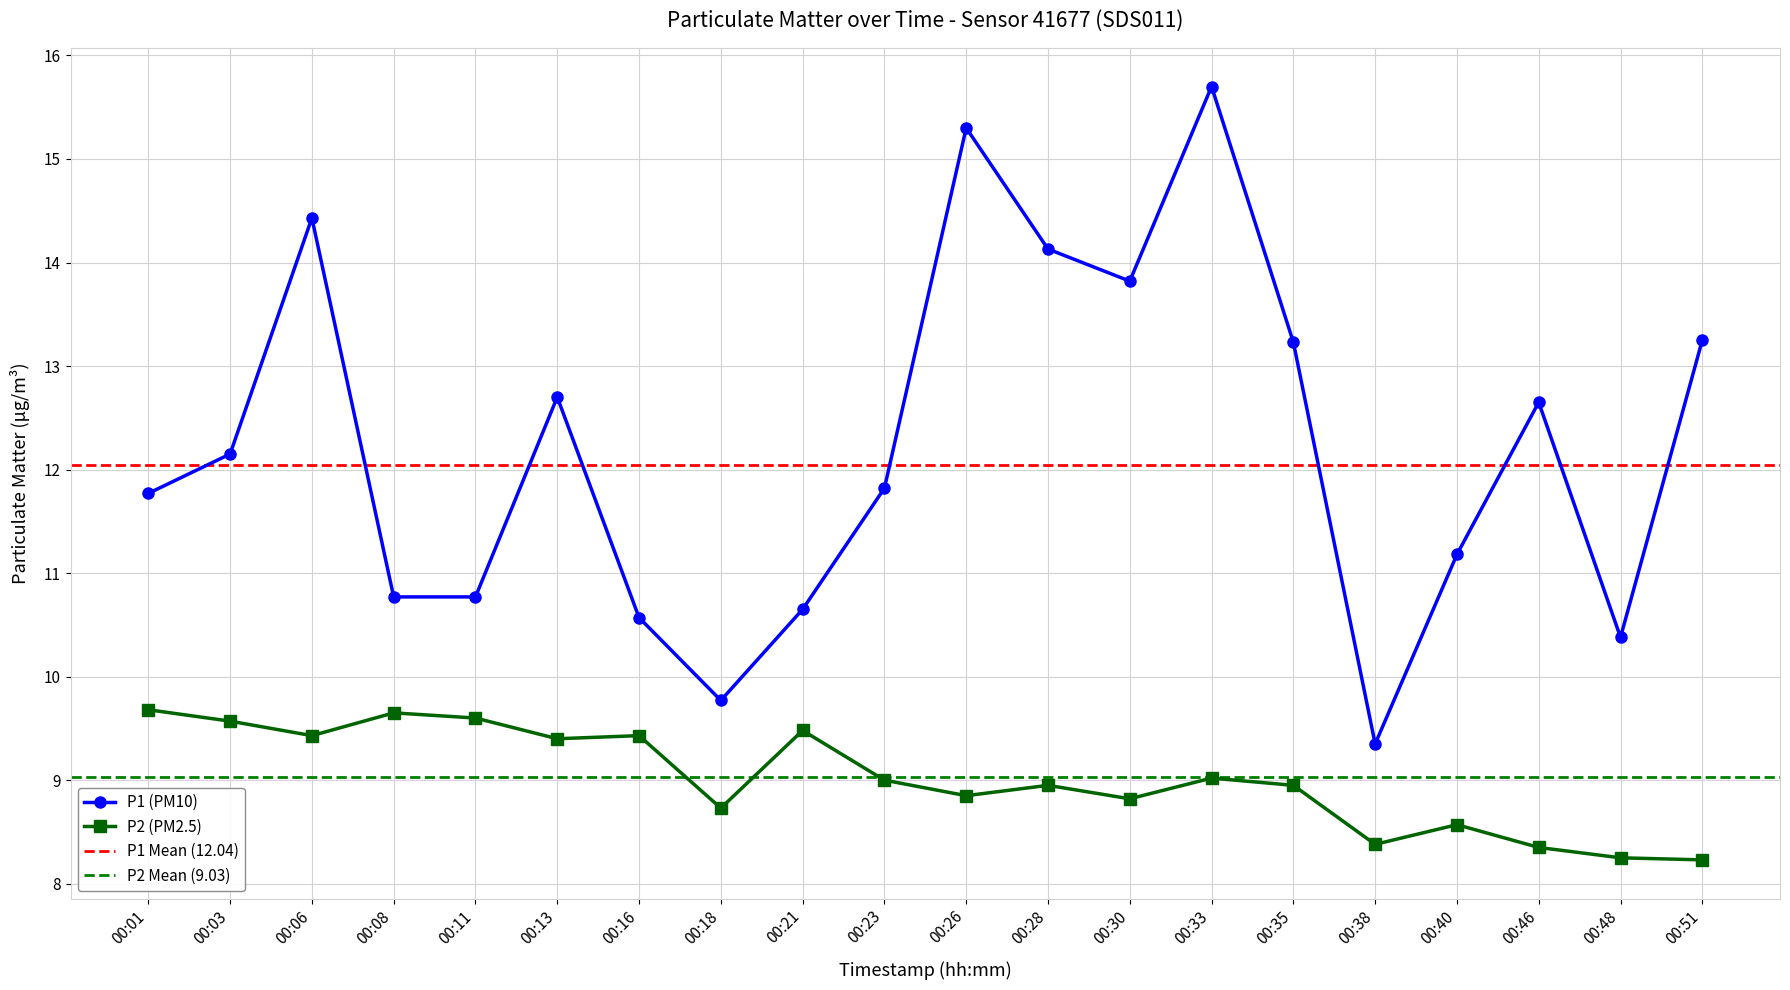

Where is the first local maximum for P1?

00:06